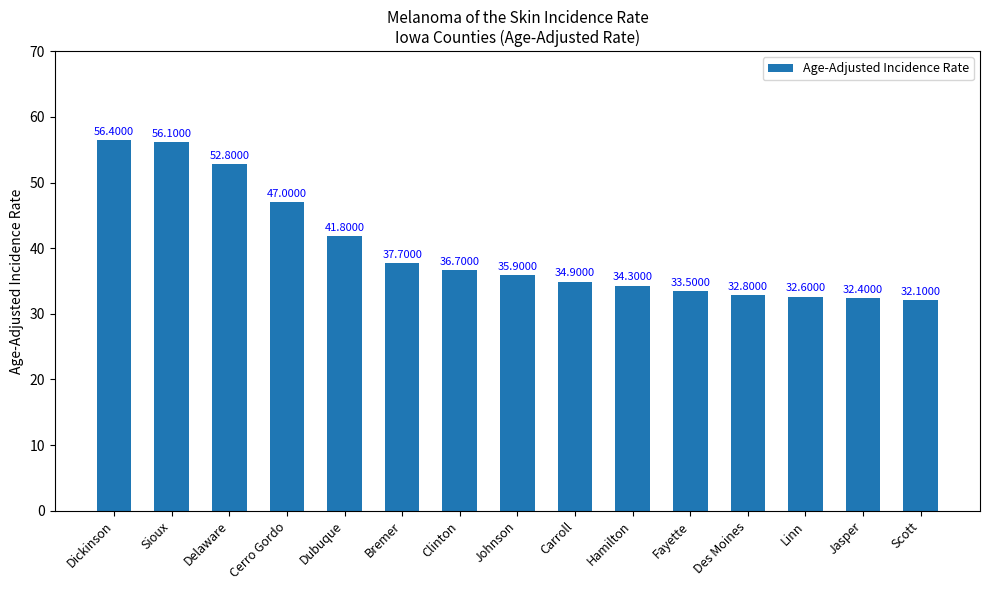

Reading left to right, extract all data points from this chart.

56.4	56.1	52.8	47.0	41.8	37.7	36.7	35.9	34.9	34.3	33.5	32.8	32.6	32.4	32.1